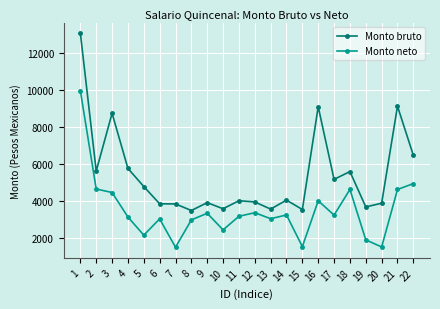

What is the value of the Monto bruto point at the 3rd from the left?

8753.5